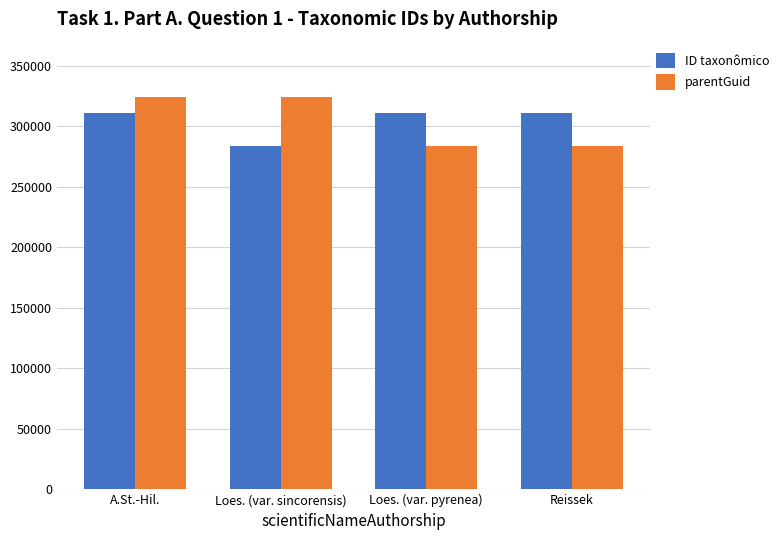

True or false: parentGuid has a value of 131754 at Loes. (var. sincorensis).

False